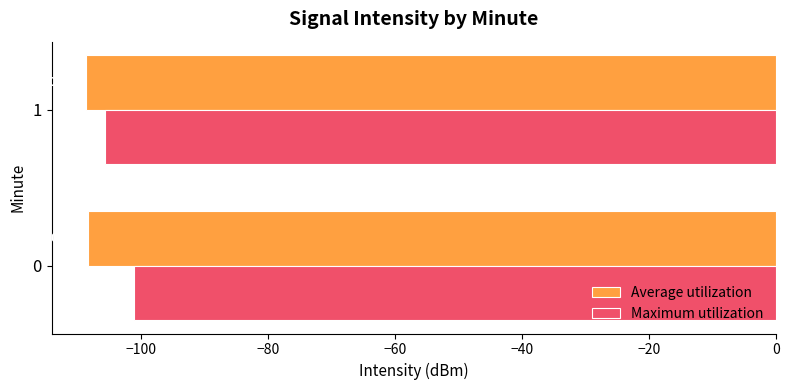

What is the total value across all series at 1?

-214.3